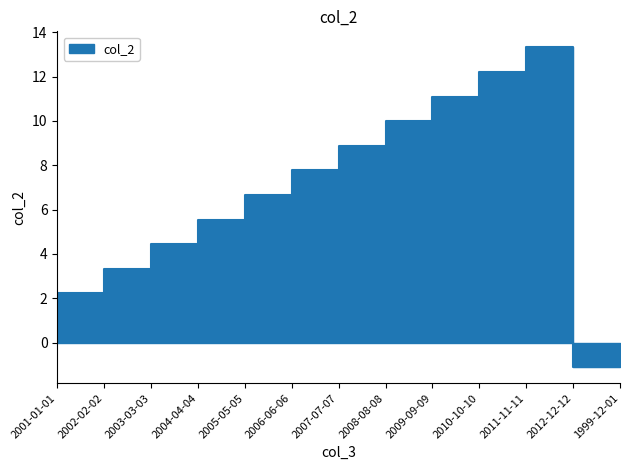

The chart shows a value of 5.5 at 2005-05-05. True or false?

True